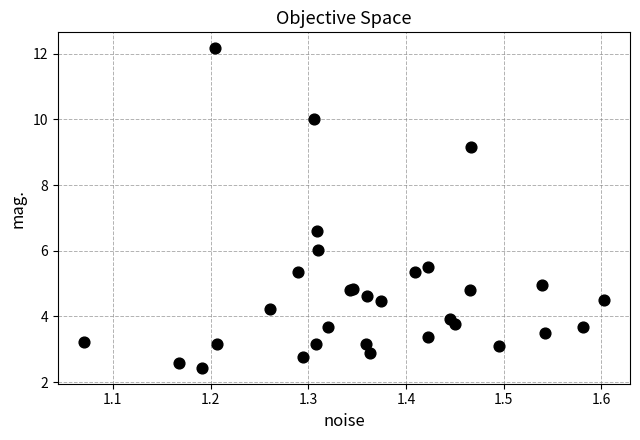

What Y value in the scatter plot is closest to 7?

6.6